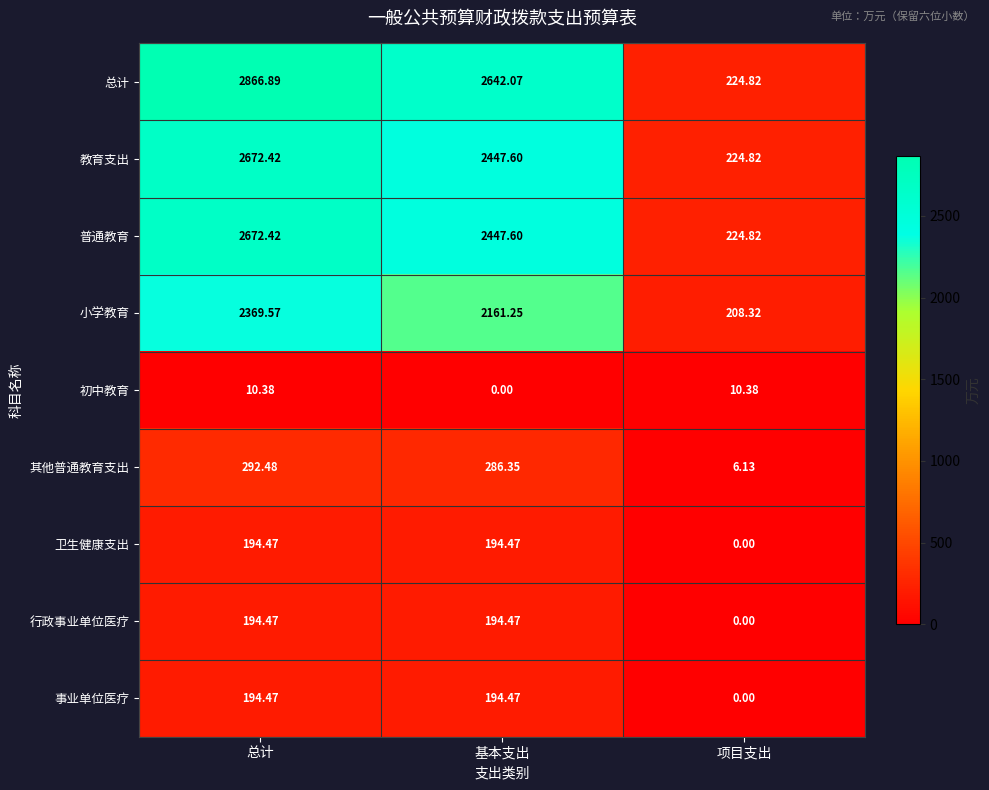

Which series has the widest spread of values?

总计